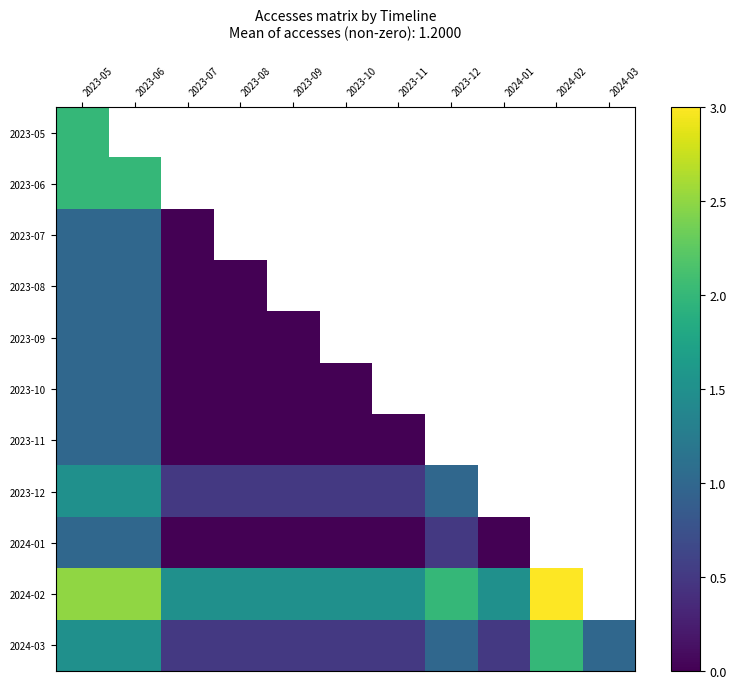

How many positive values does the 2023-11 series have?

2